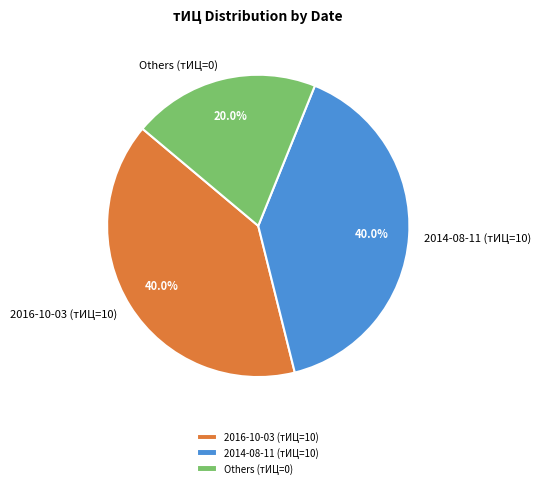

How many segments does this pie chart have?

3